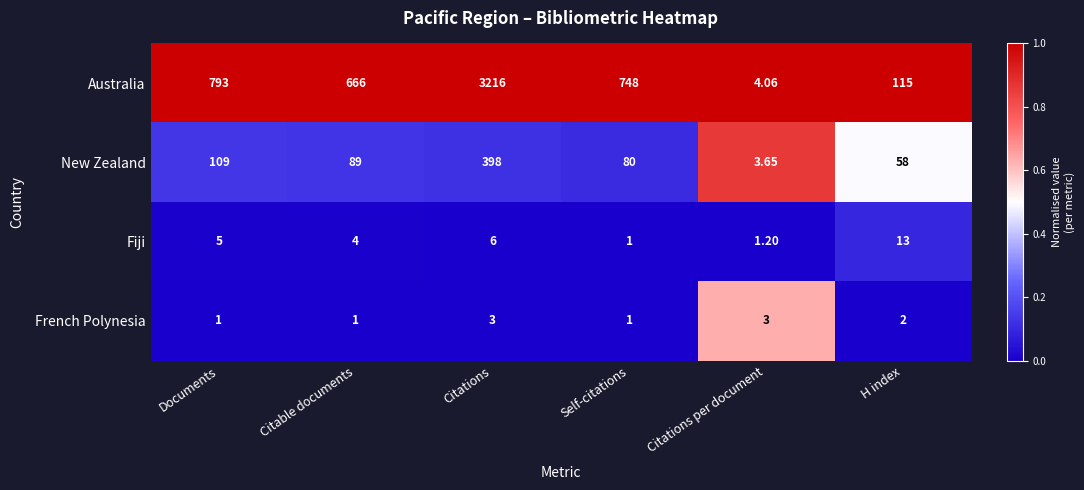

Which series has the widest spread of values?

Australia